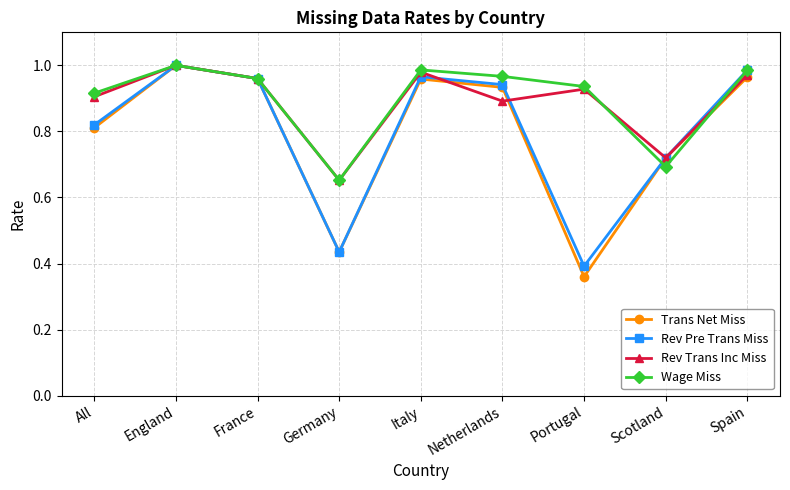

What is the total value across all series at Portugal?

2.6